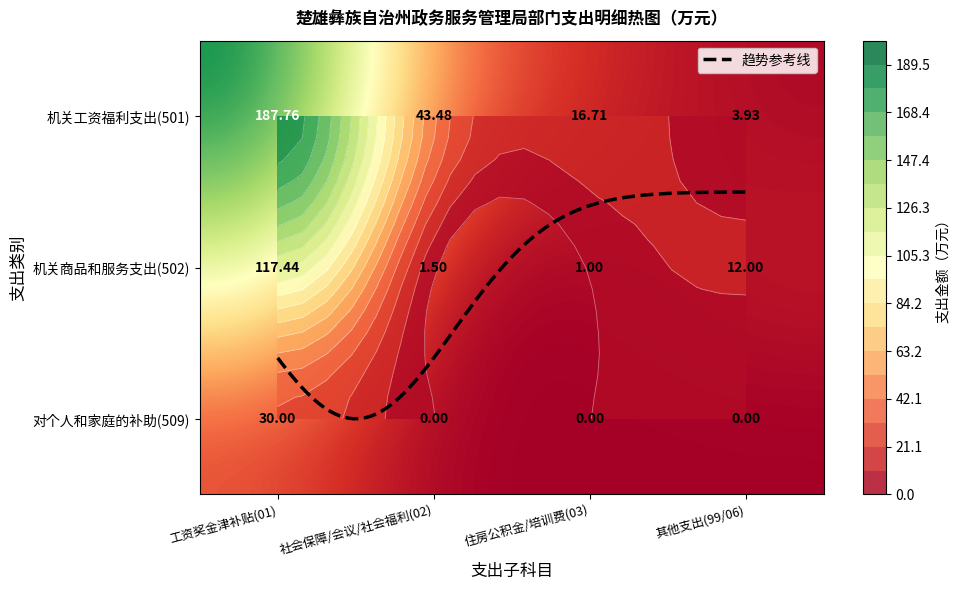

At which label does 机关工资福利支出 reach its peak?

工资奖金津补贴